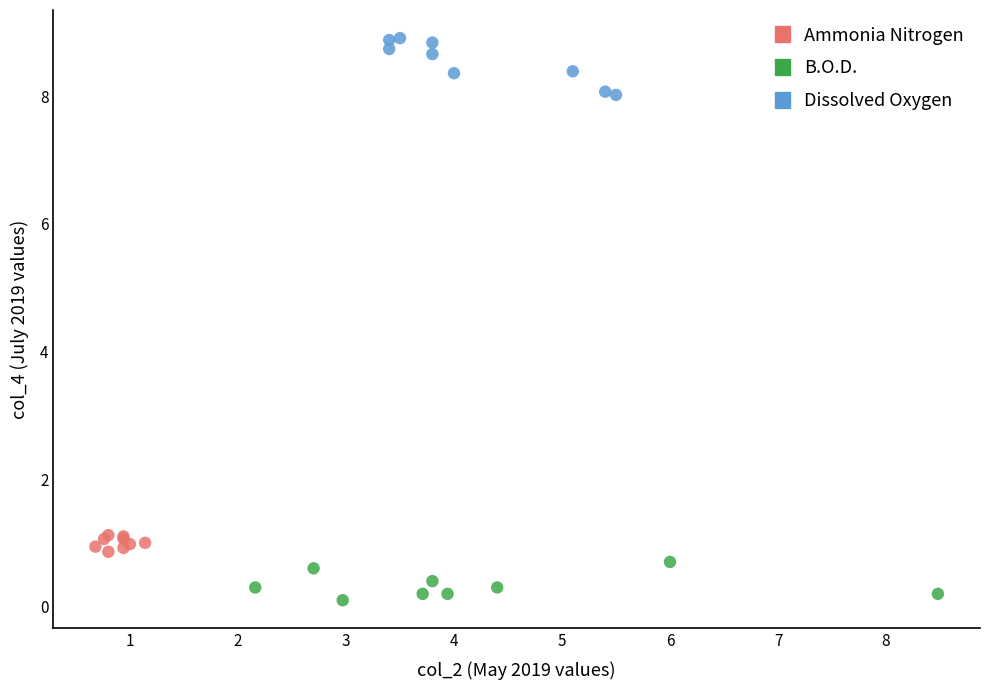

Which series reaches the minimum Y coordinate?

B.O.D.